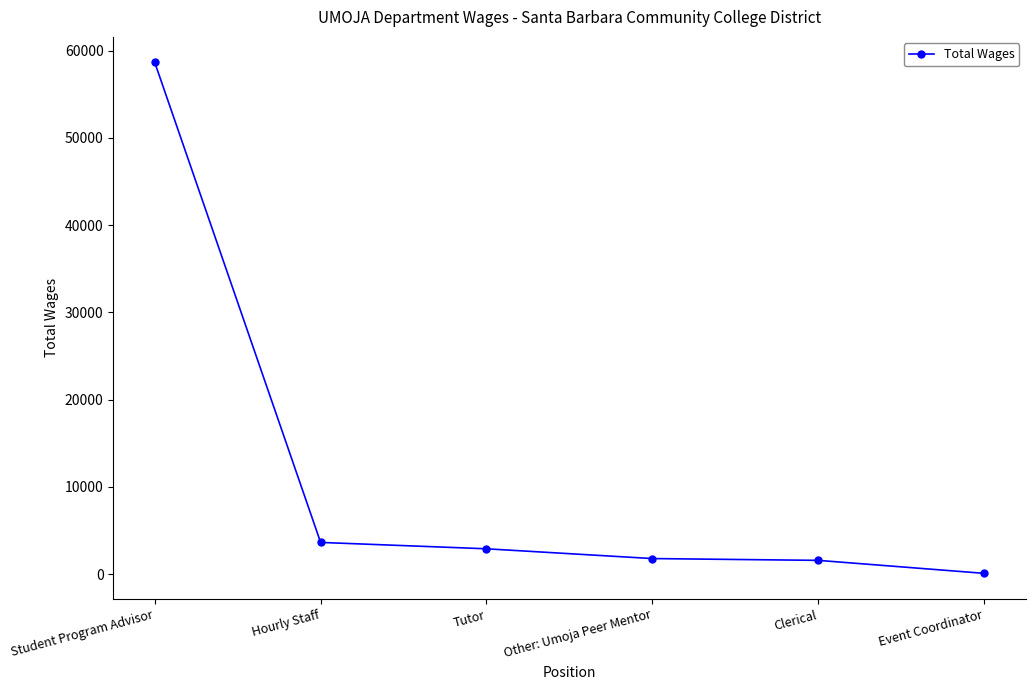

The value at Student Program Advisor is 58650. True or false?

True